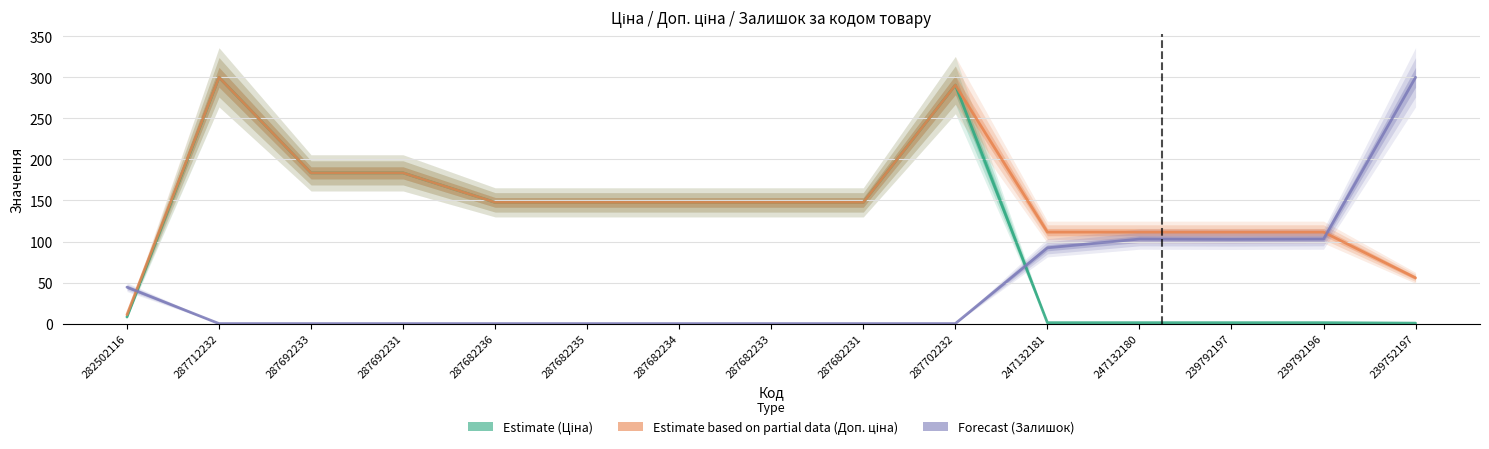

Between 247132180 and 239792197, which series saw the biggest shift?

Forecast (Залишок)